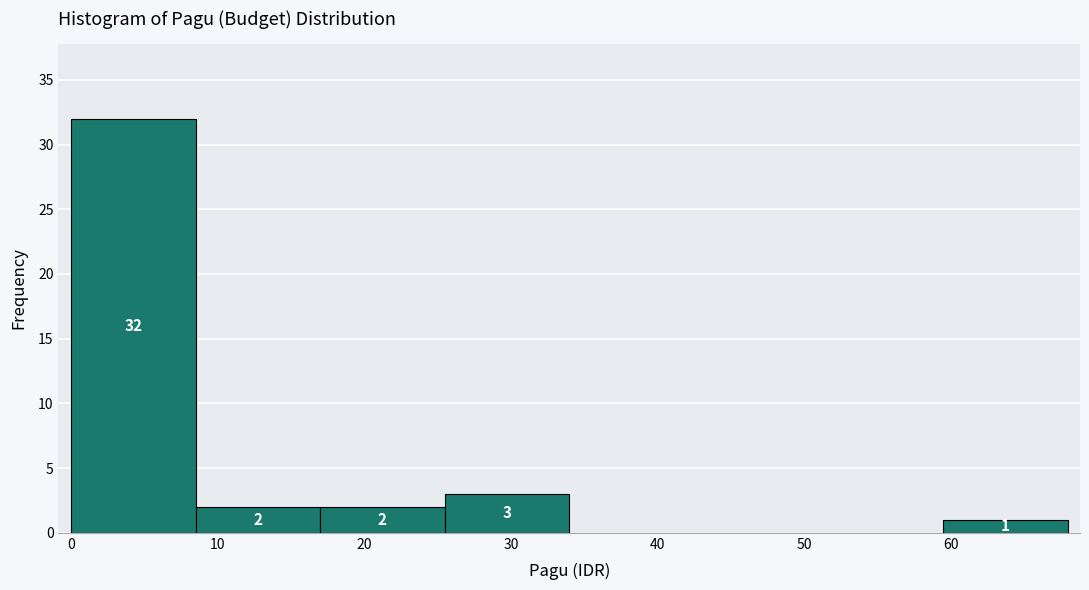

Which range on the x-axis has the tallest bar?

0 to 8